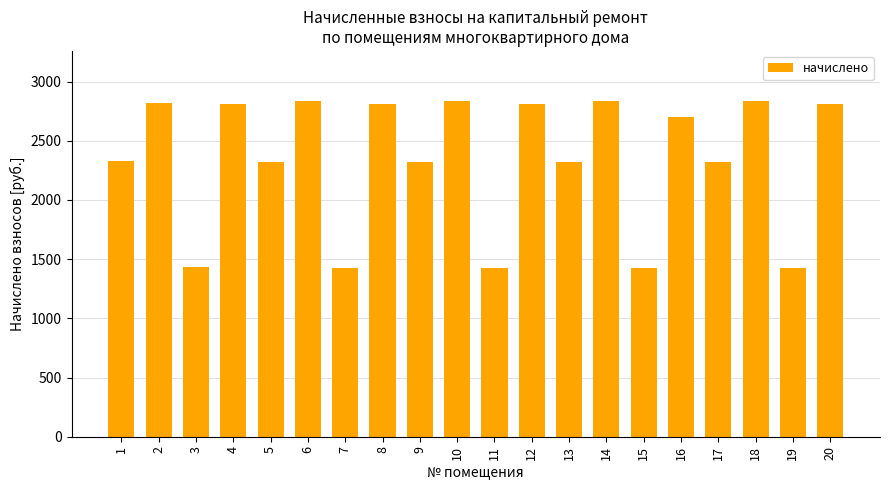

Approximately how many times larger is the value at 12 compared to 16?

1.0